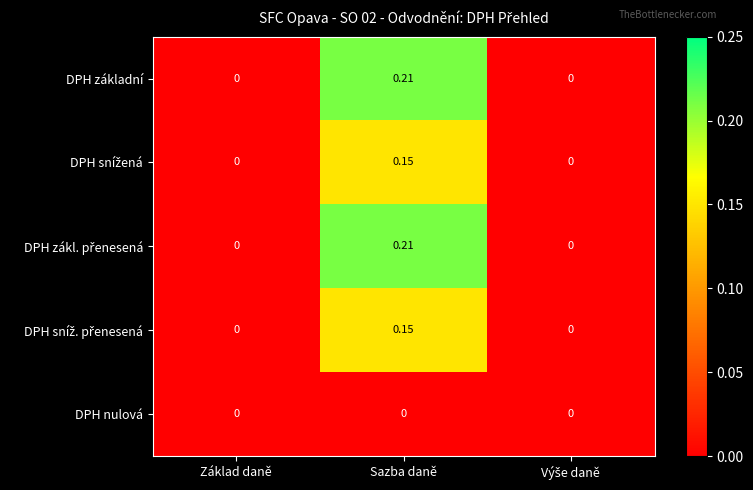

Which label corresponds to the largest value in the chart?

Sazba daně